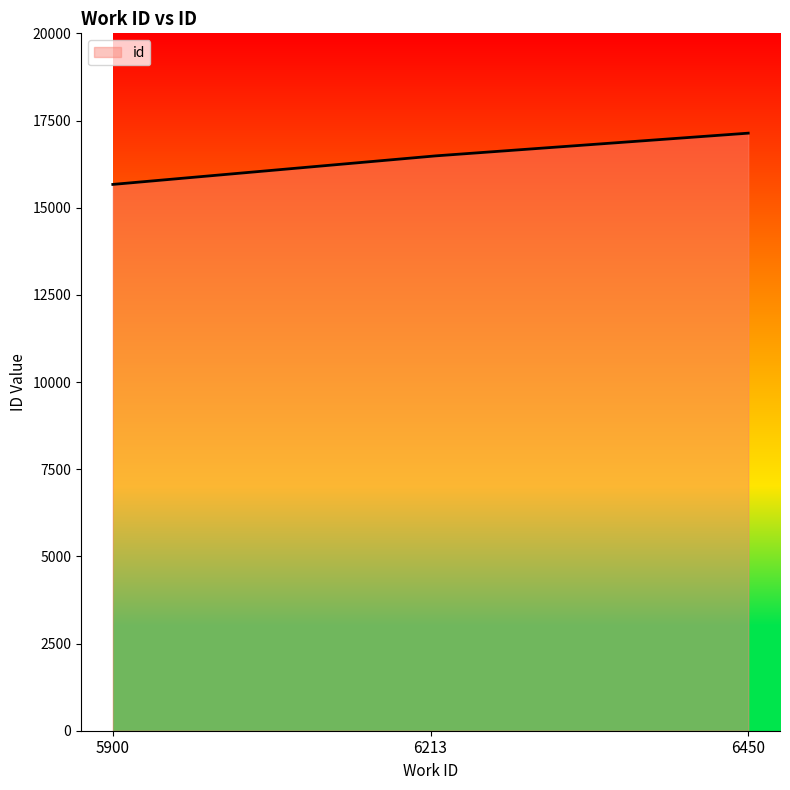

What is the average value?

16438.4